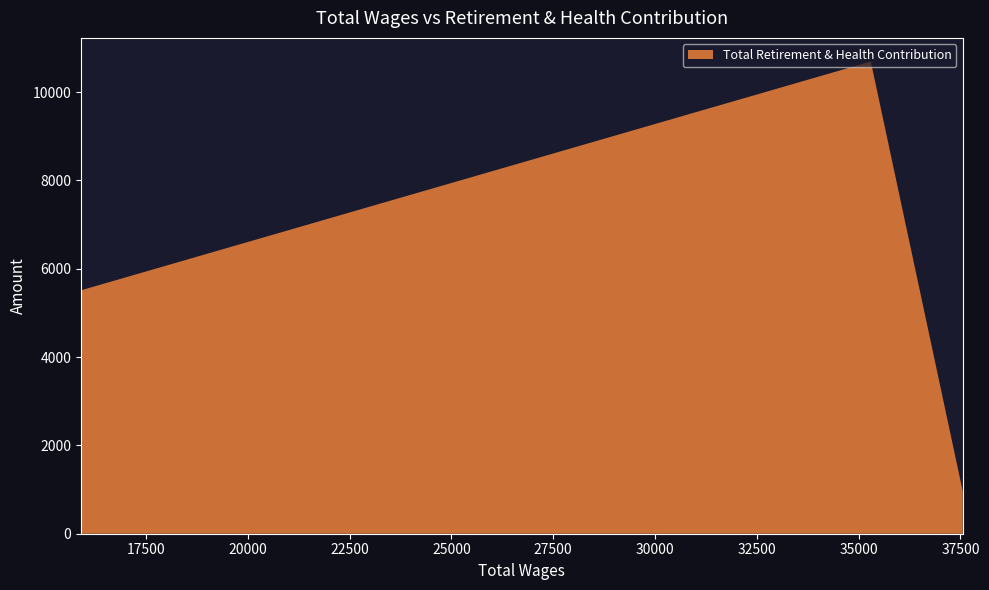

What is the sum of all values?

17172